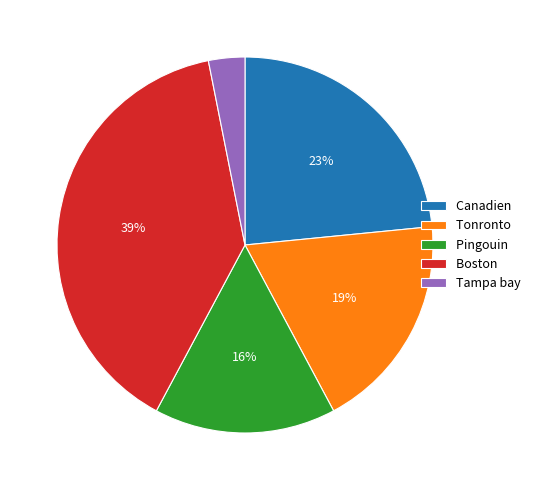

Count the number of slices in the pie.

5